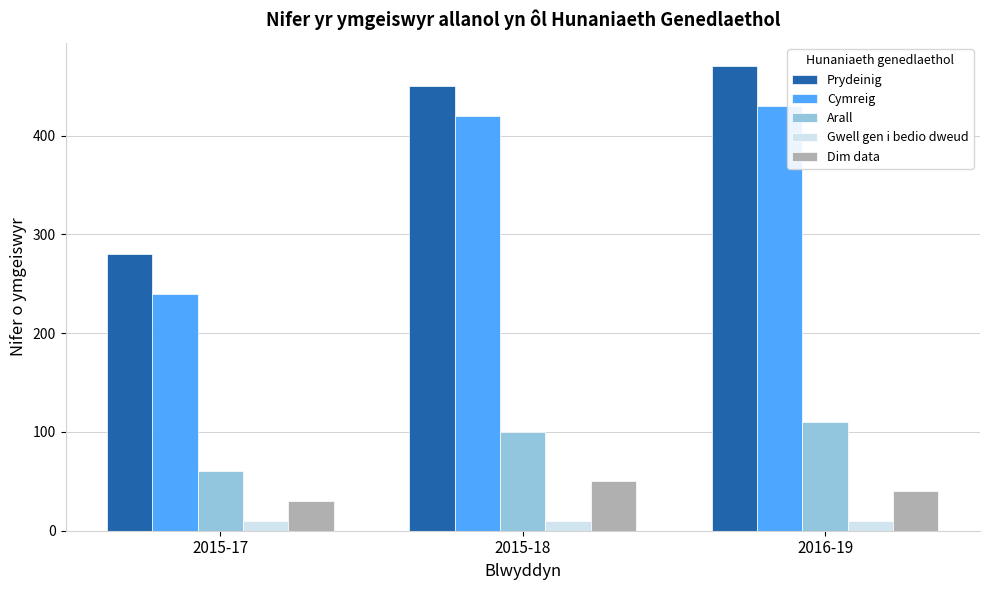

The Arall series shows 110 at 2016-19. True or false?

True